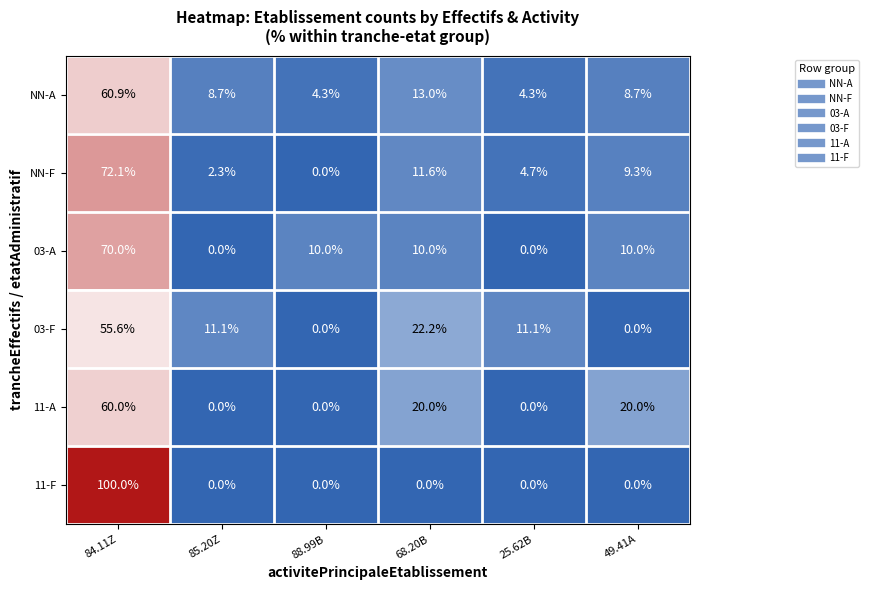

Which series changed the most between 85.20Z and 88.99B?

03-F